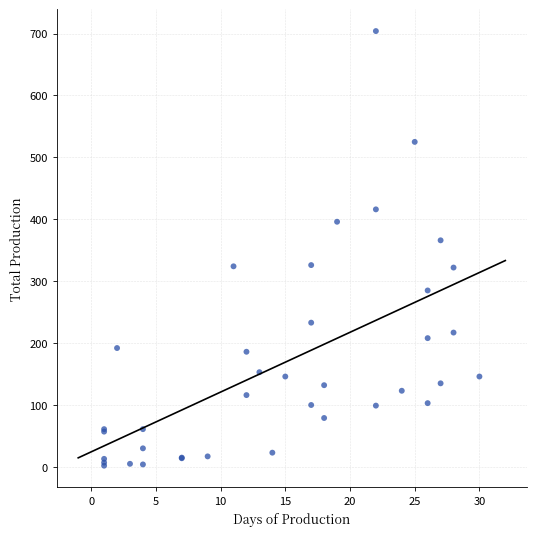

What Y value in the scatter plot is closest to 353?

366